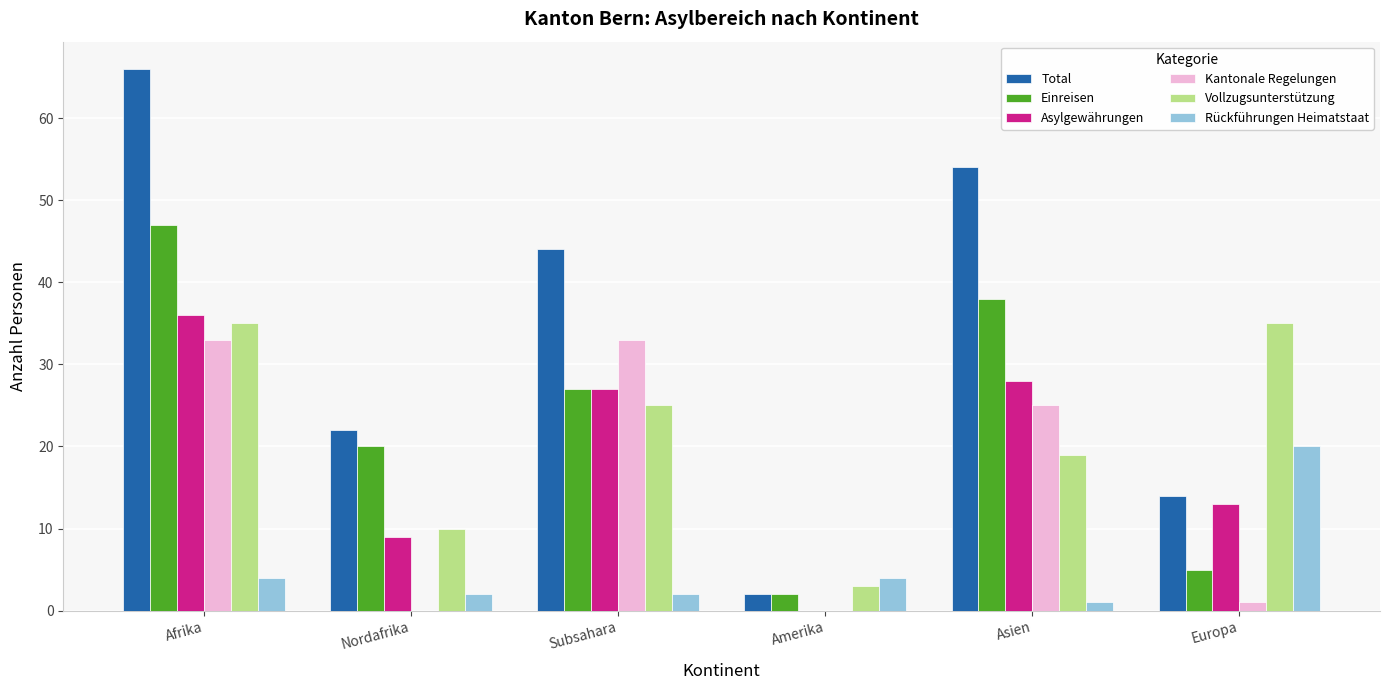

The value of Asylgewährungen at Subsahara is 27. True or false?

True